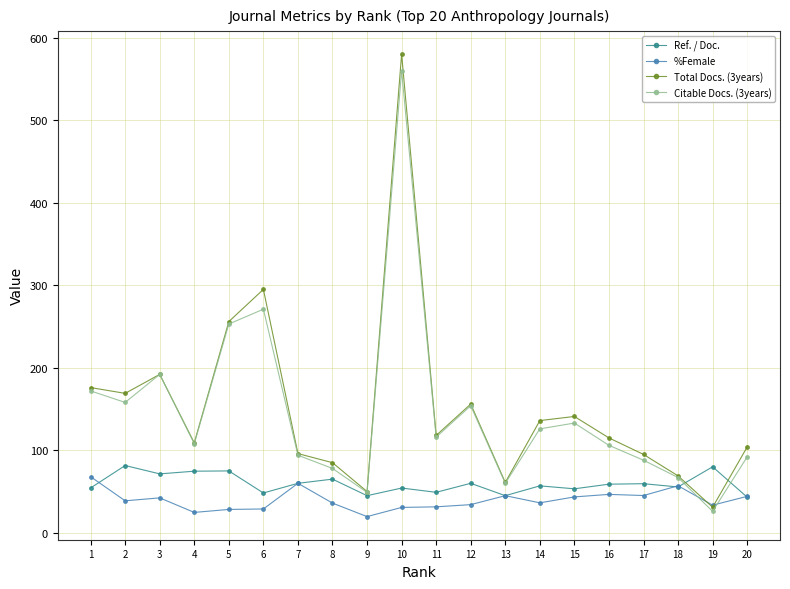

Between 11 and 17, which series saw the biggest shift?

Citable Docs. (3years)